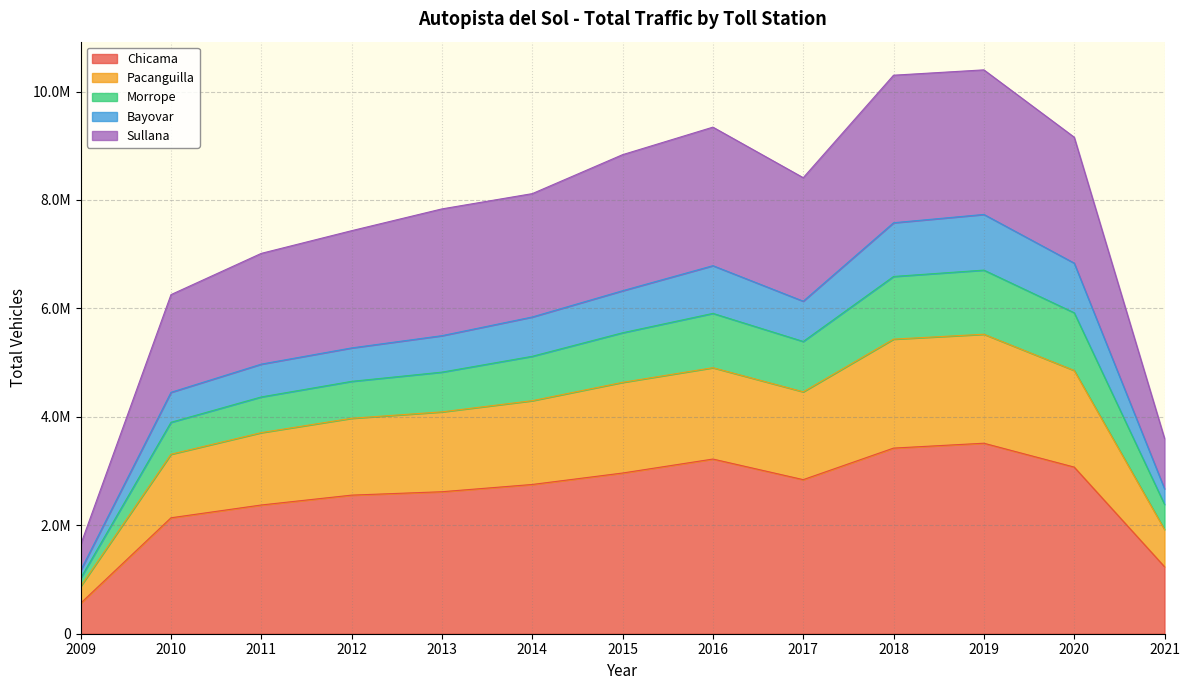

Count the number of categories in the chart.

13